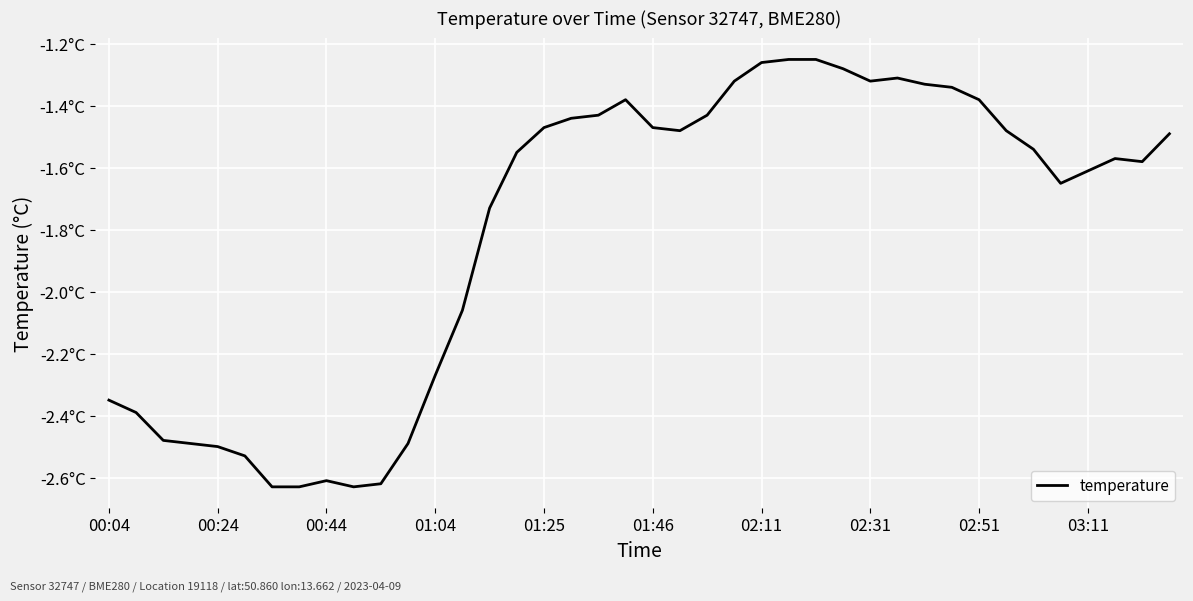

What is the difference between the maximum and minimum values?

1.4